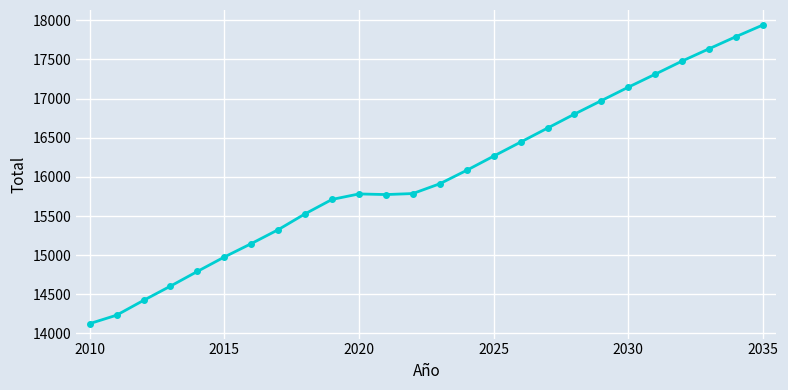

What is the smallest value displayed?

14125